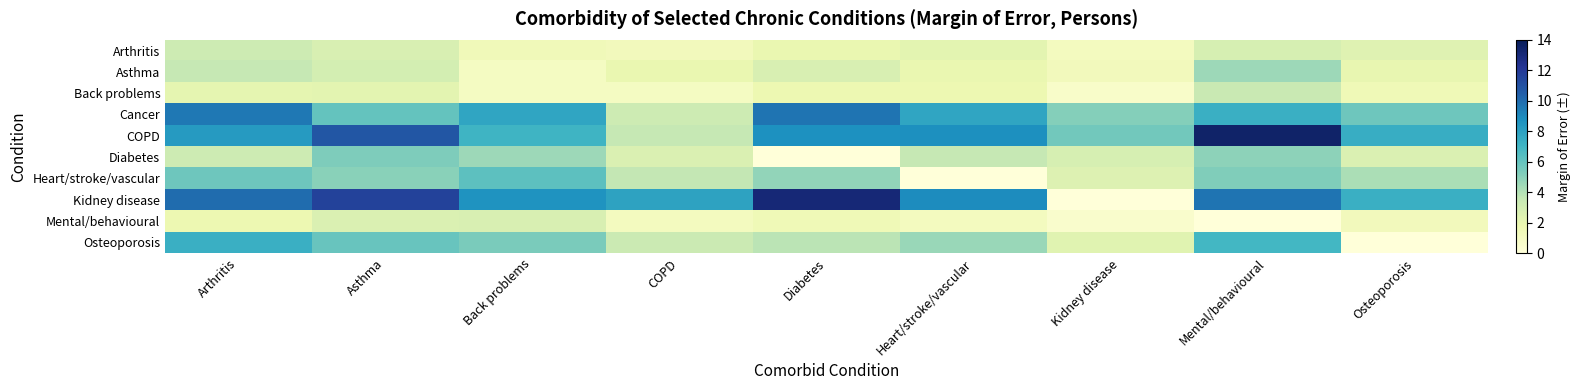

What is the greatest value displayed?

13.5